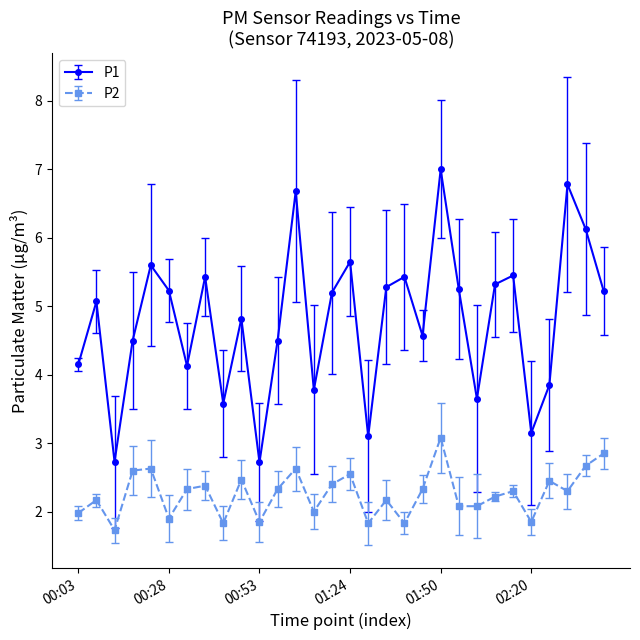

Which series has the largest total across all categories?

P1